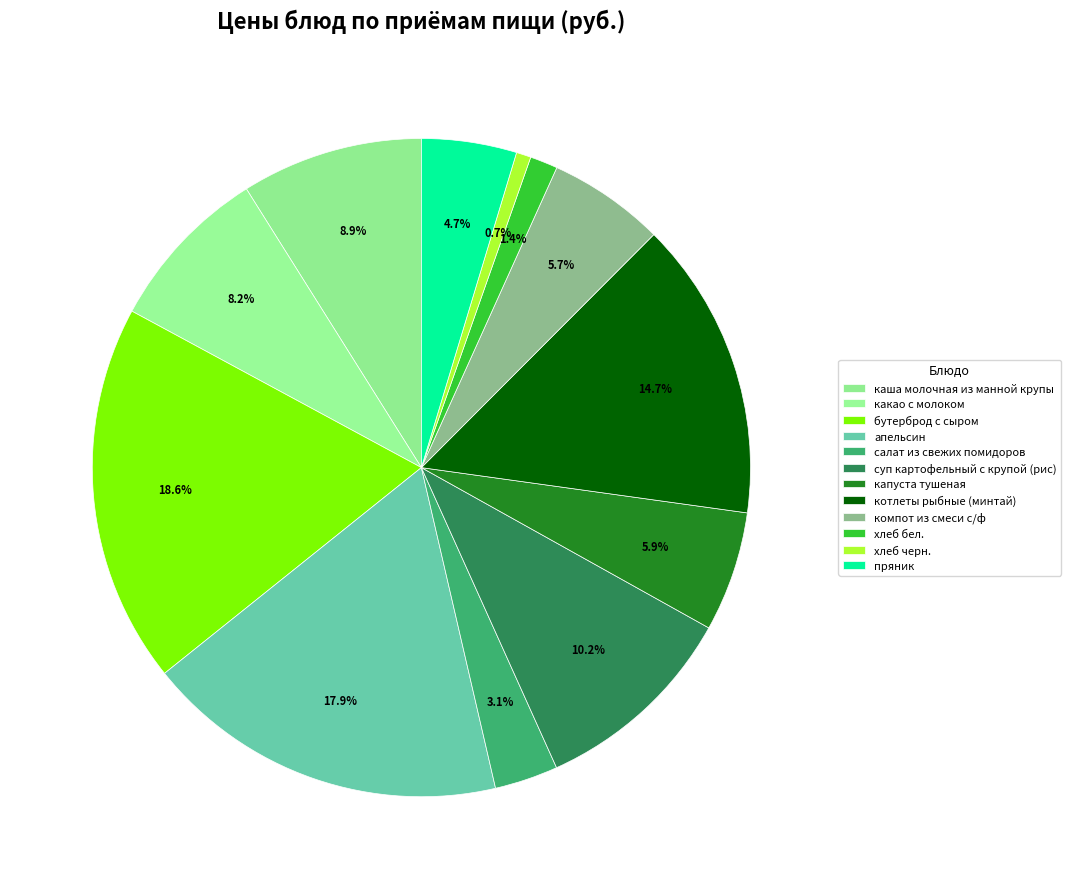

How many segments does this pie chart have?

12